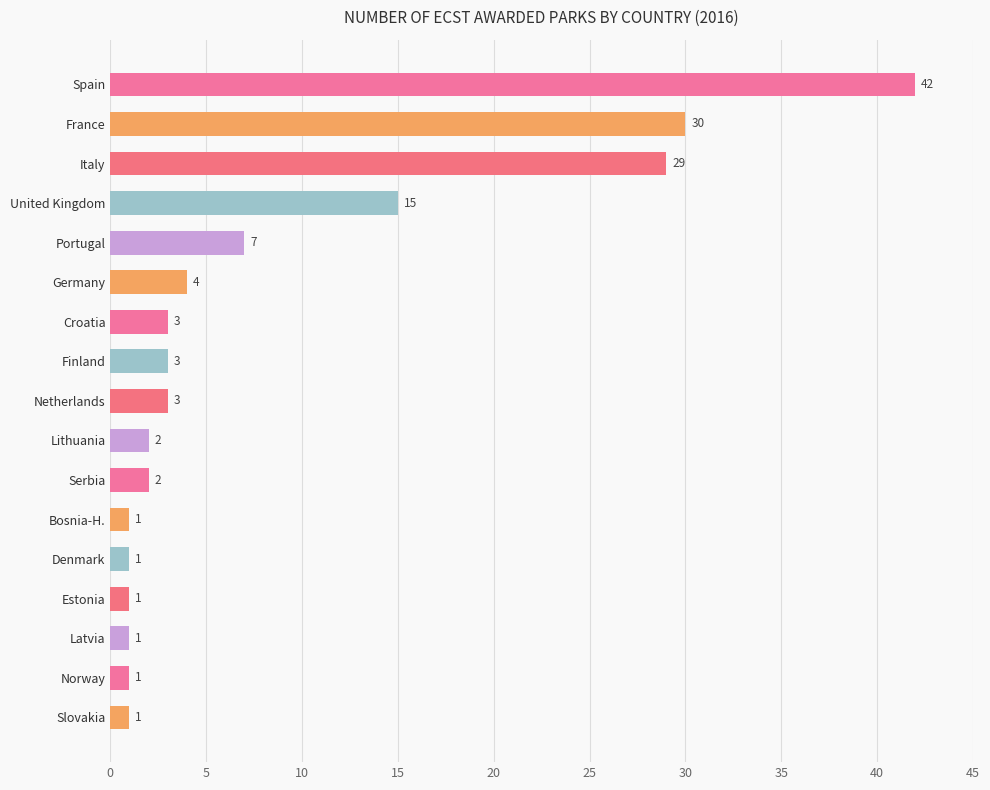

True or false: the data shows 7 at Germany.

False